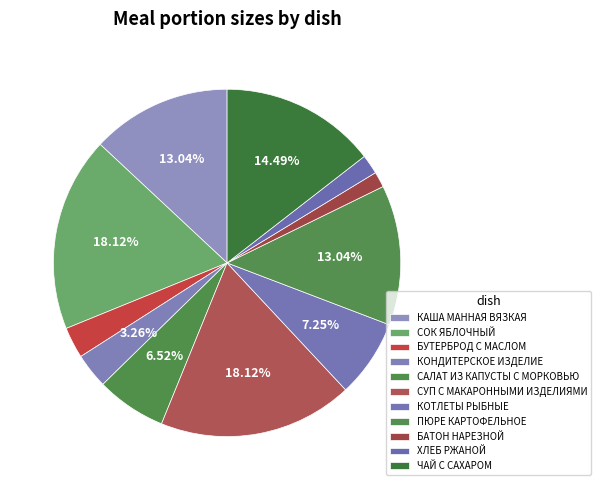

The КАША МАННАЯ ВЯЗКАЯ slice represents 21% of the pie. True or false?

False